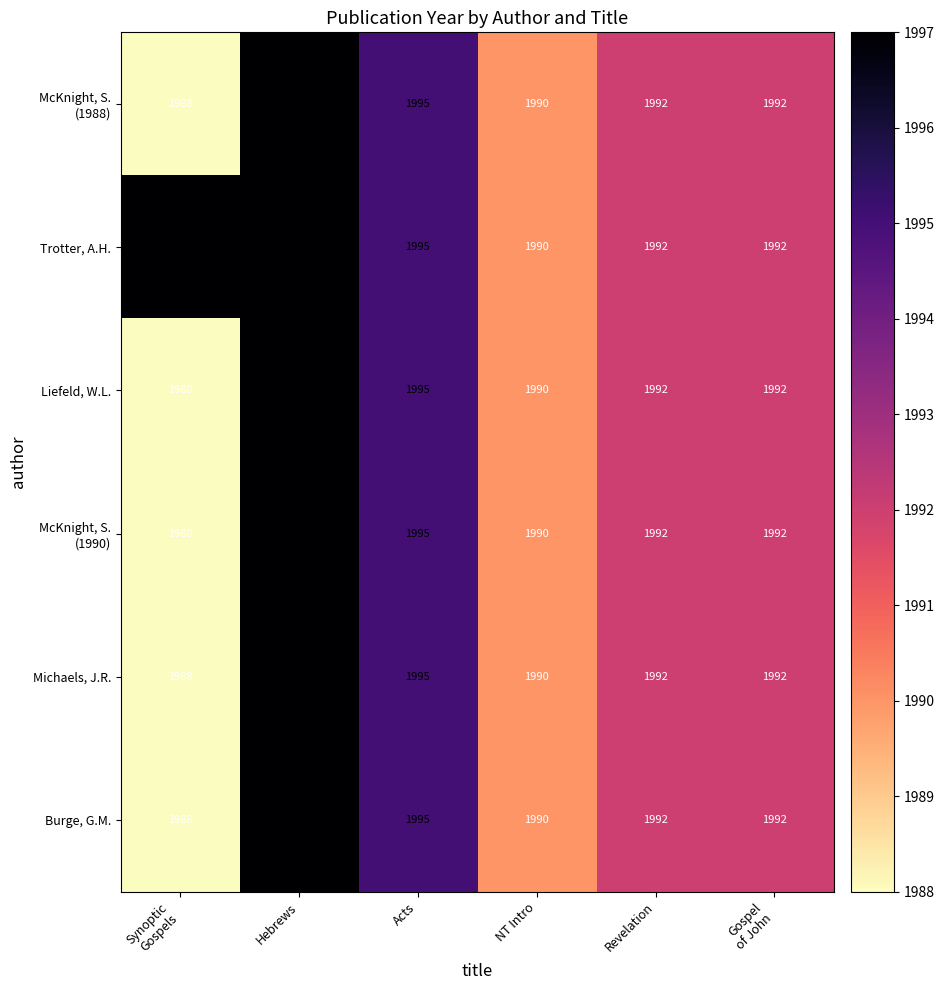

Is it true that Trotter, A.H. equals 3264 at Revelation?

False